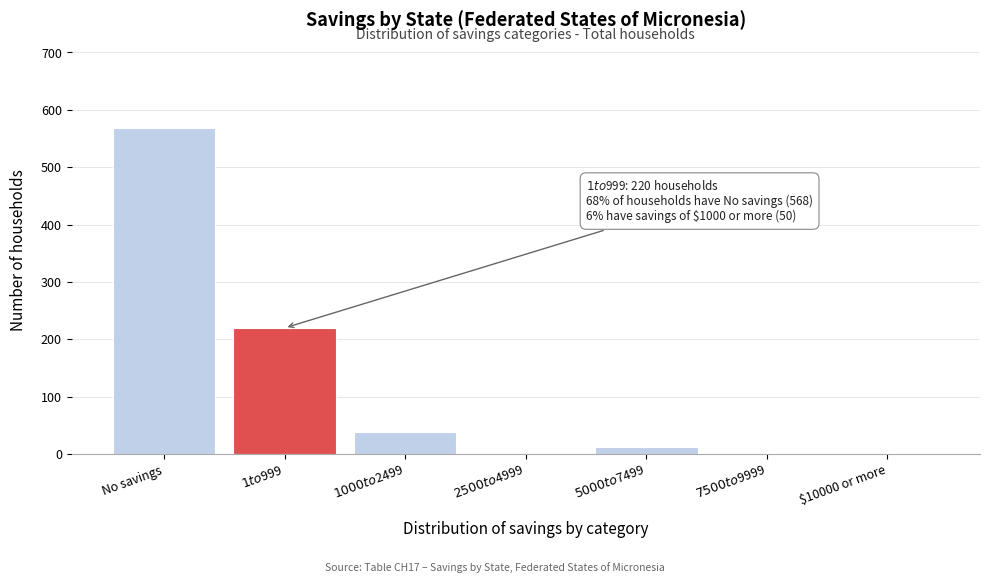

True or false: the data shows 0 at $10000 or more.

True